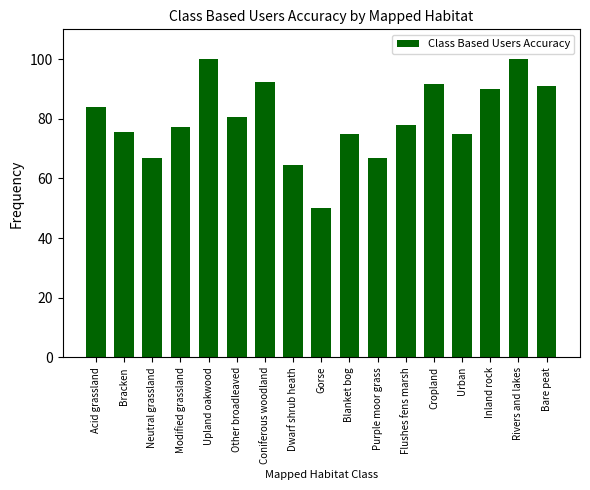

What is the sum of the values at Upland oakwood and Inland rock?

190.0